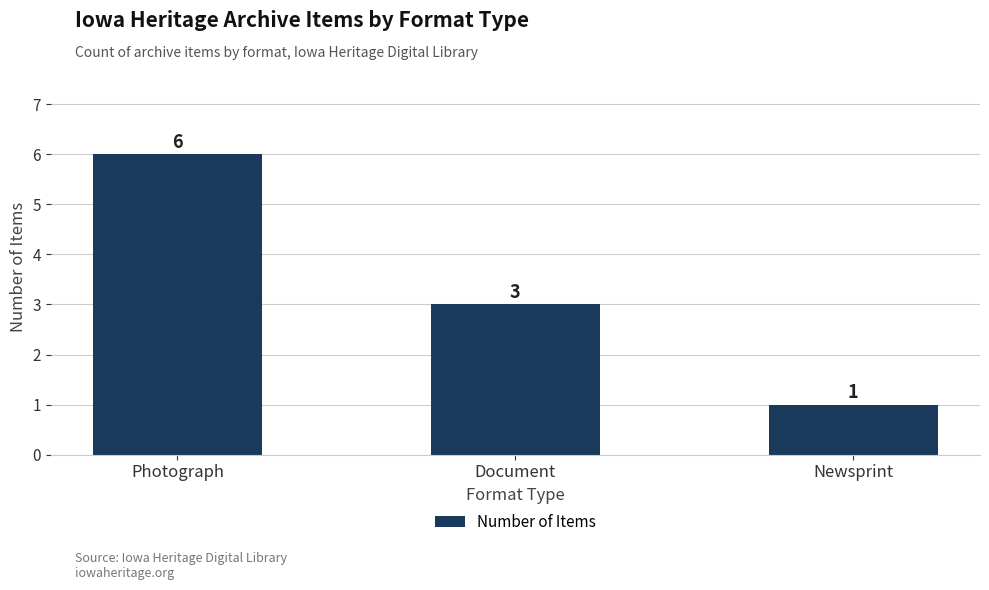

What is the change in value from Document to Newsprint?

-2